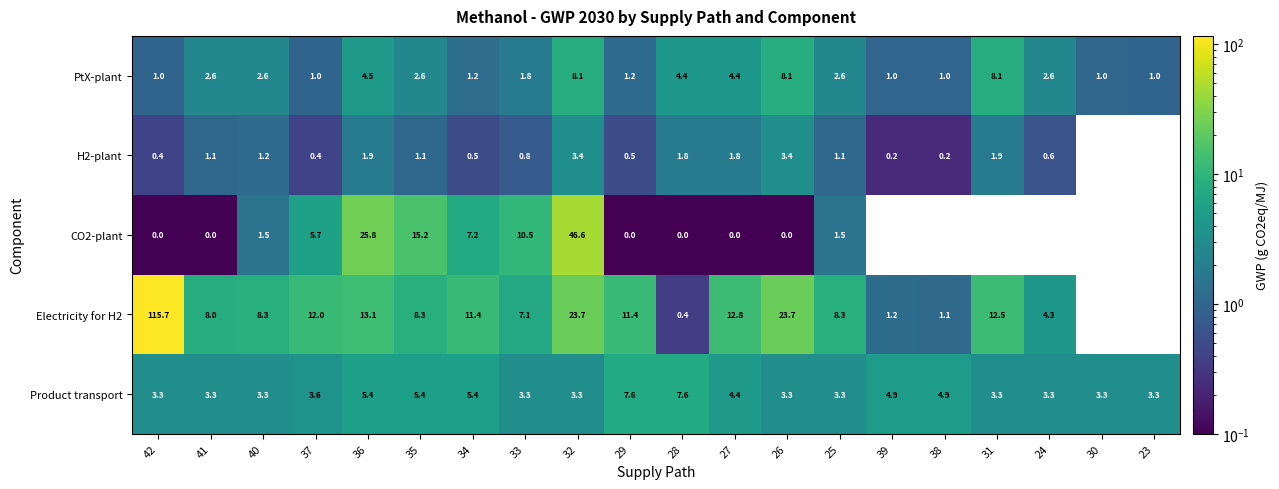

At which label does PtX-plant first exceed 2?

41